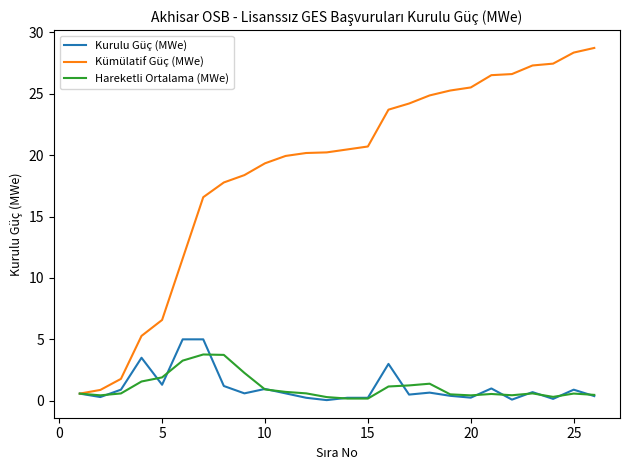

What is the maximum value shown in the chart?

28.7